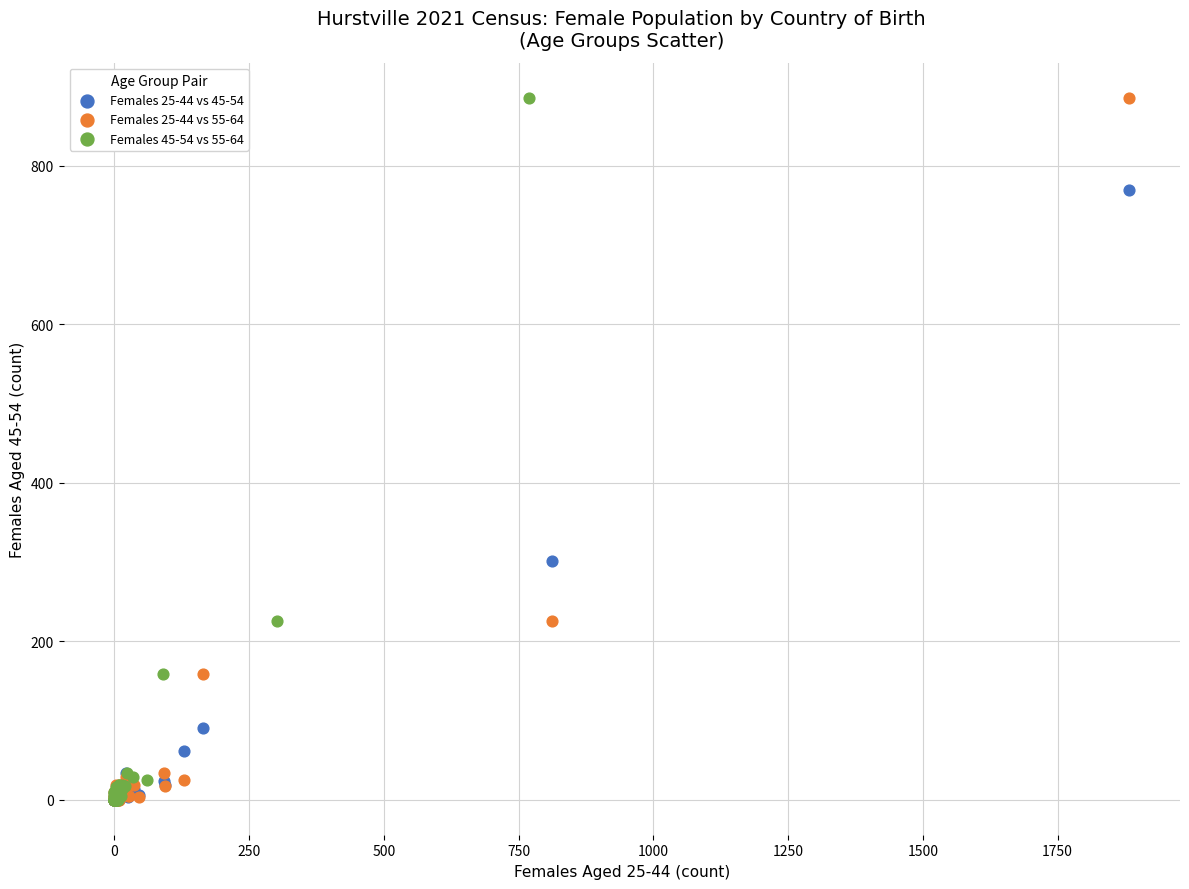

What are all the series names shown in the legend?

Females 25-44 vs 45-54, Females 25-44 vs 55-64, Females 45-54 vs 55-64